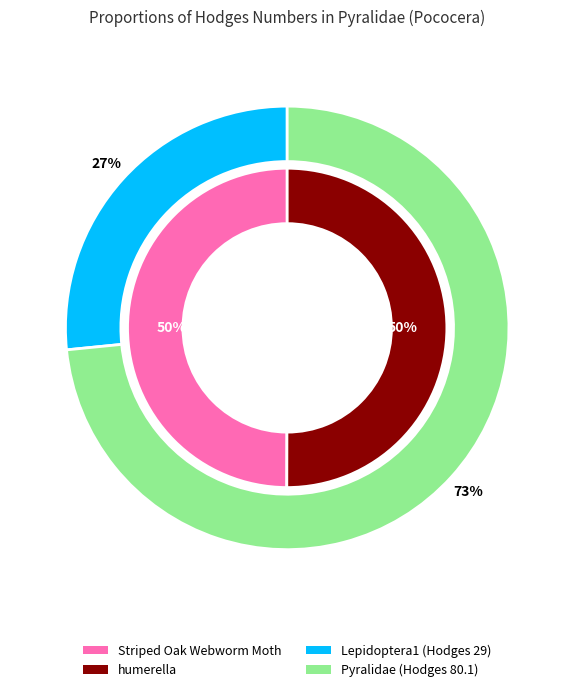

Is it true that Striped Oak Webworm Moth is 56% of the pie?

False